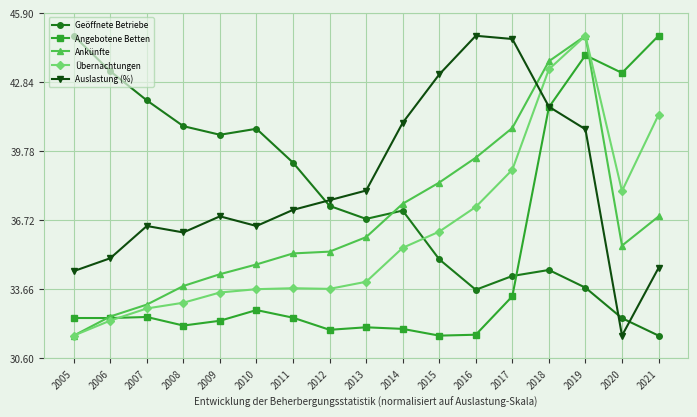

How many intersections are there between Geöffnete Betriebe and Übernachtungen?

1